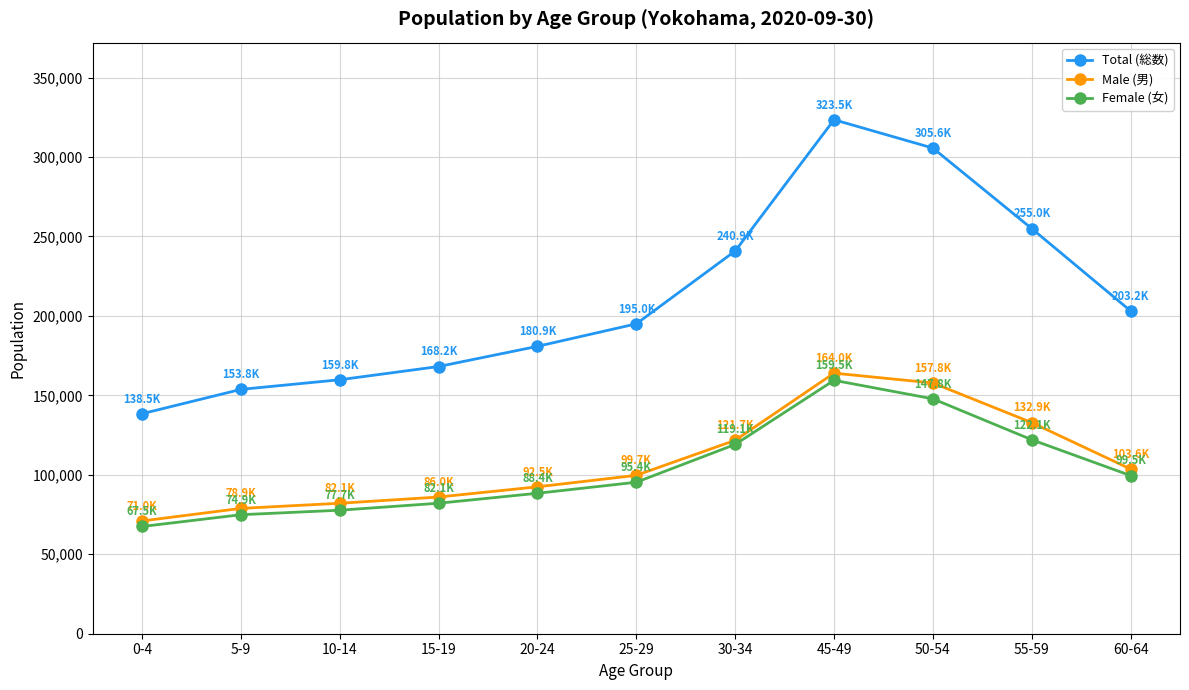

What is the value of the Male (男) point at the 3rd from the left?

82106